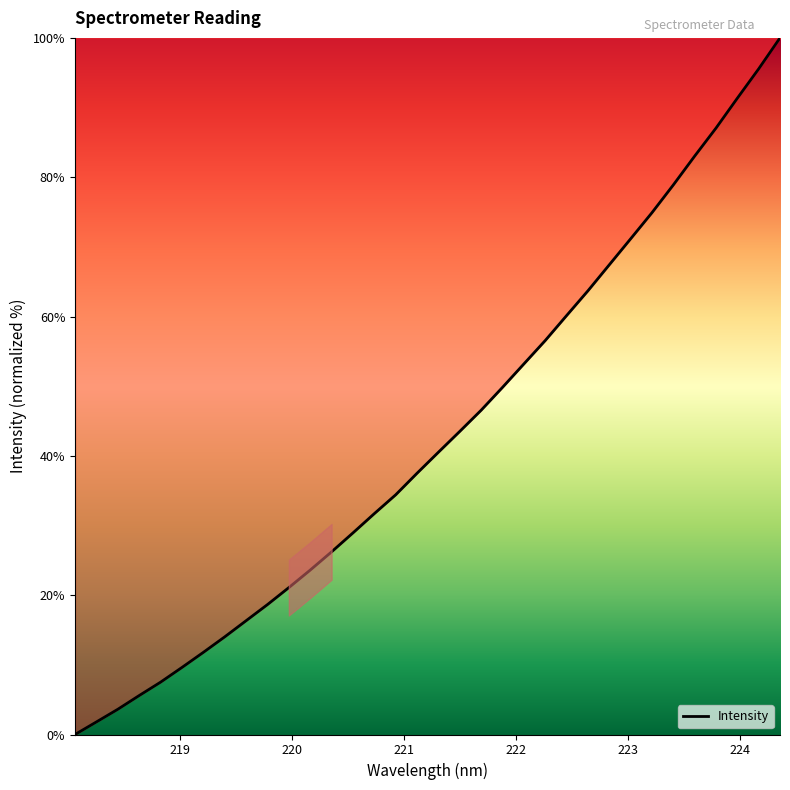

What is the difference between the maximum and minimum values?

100.0